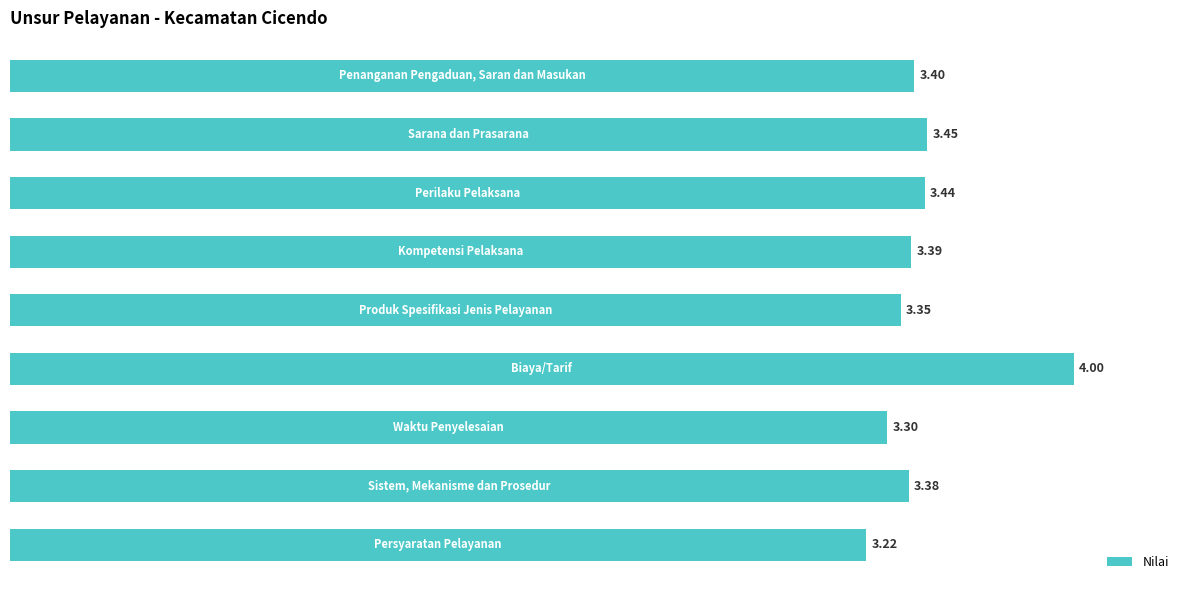

What is the sum of all values?

30.9